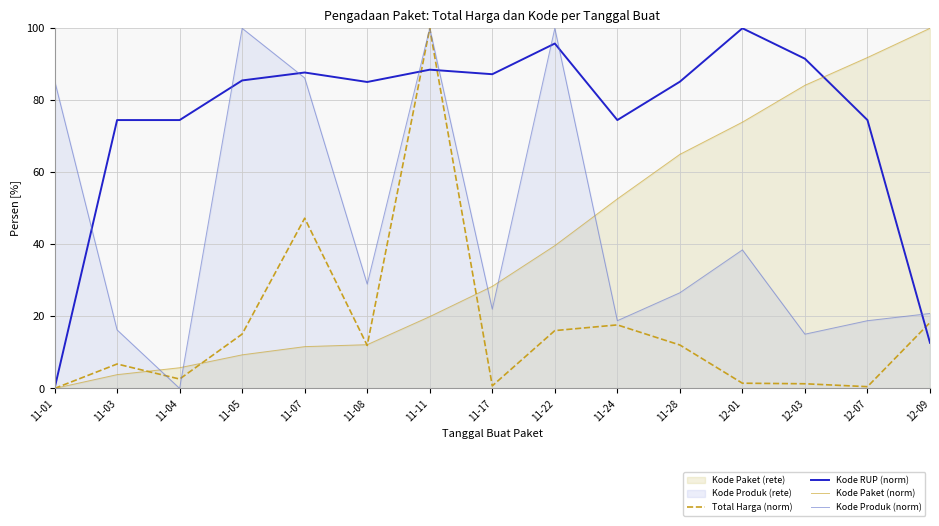

How many distinct data groups are displayed?

4